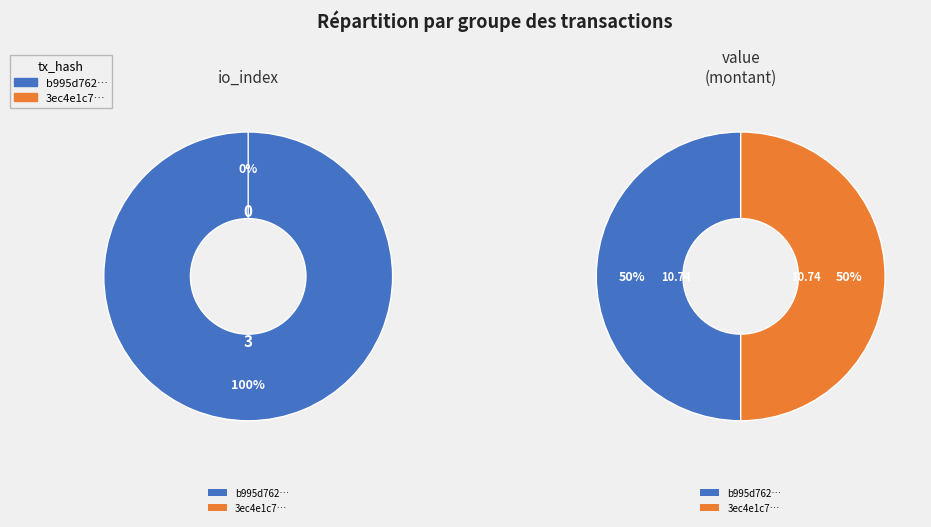

Count the number of slices in the pie.

2